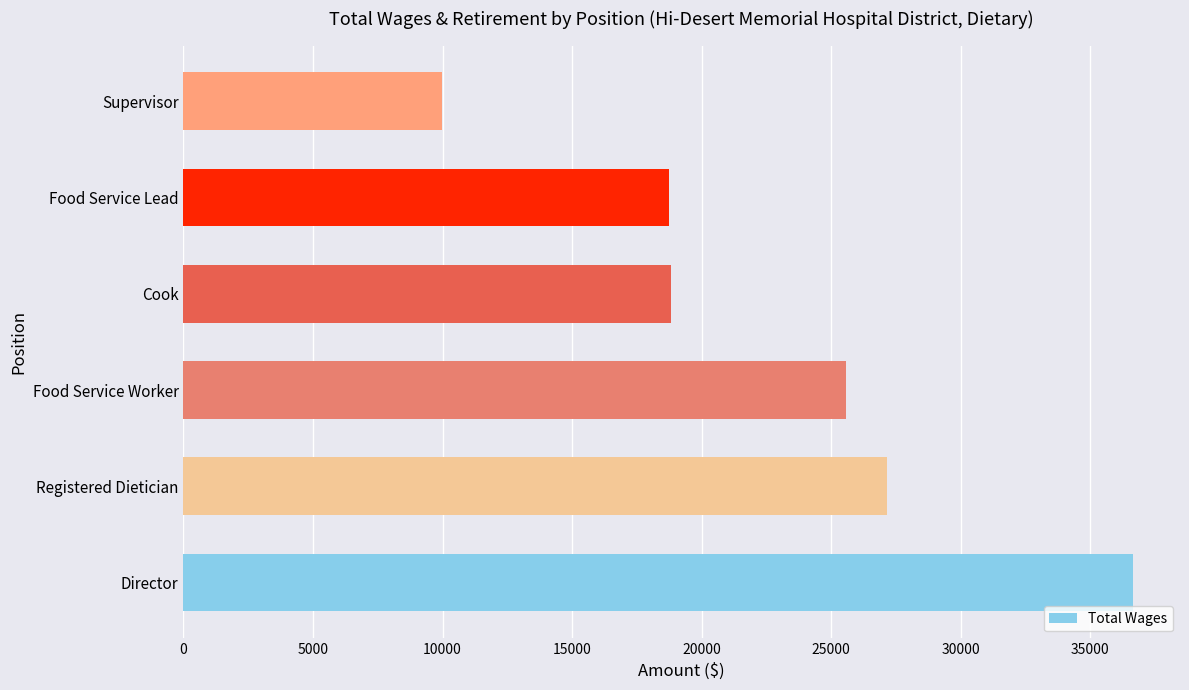

How many values are below 25589?

3